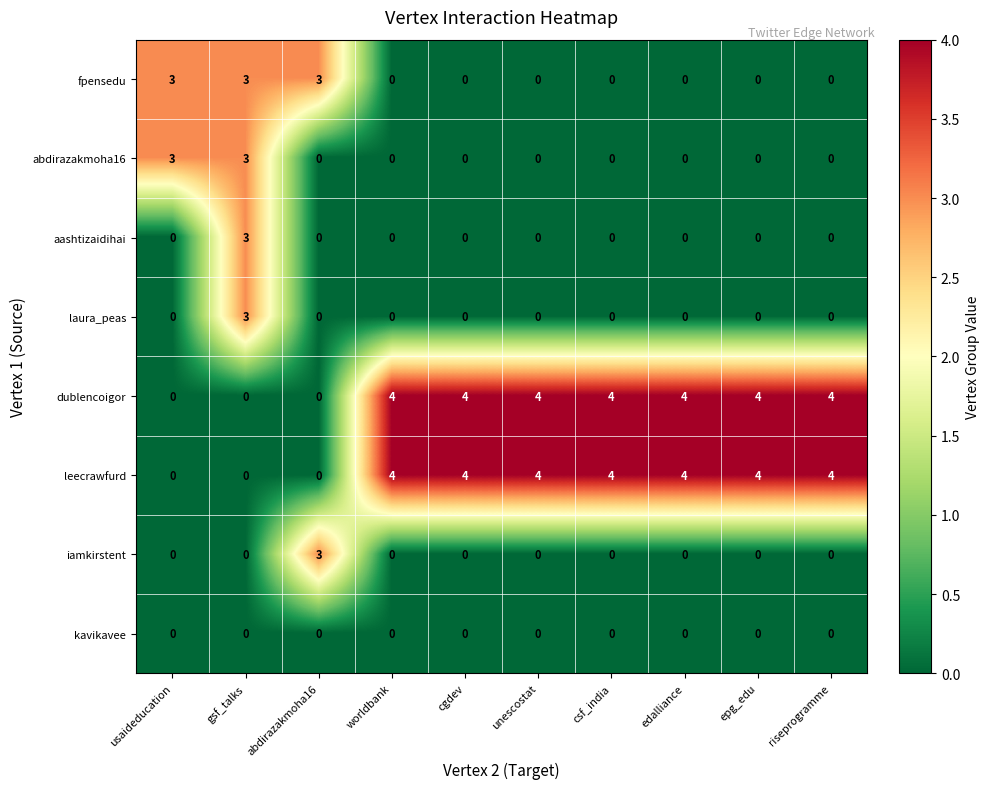

What is the sum of the leecrawfurd values at epg_edu and unescostat?

8